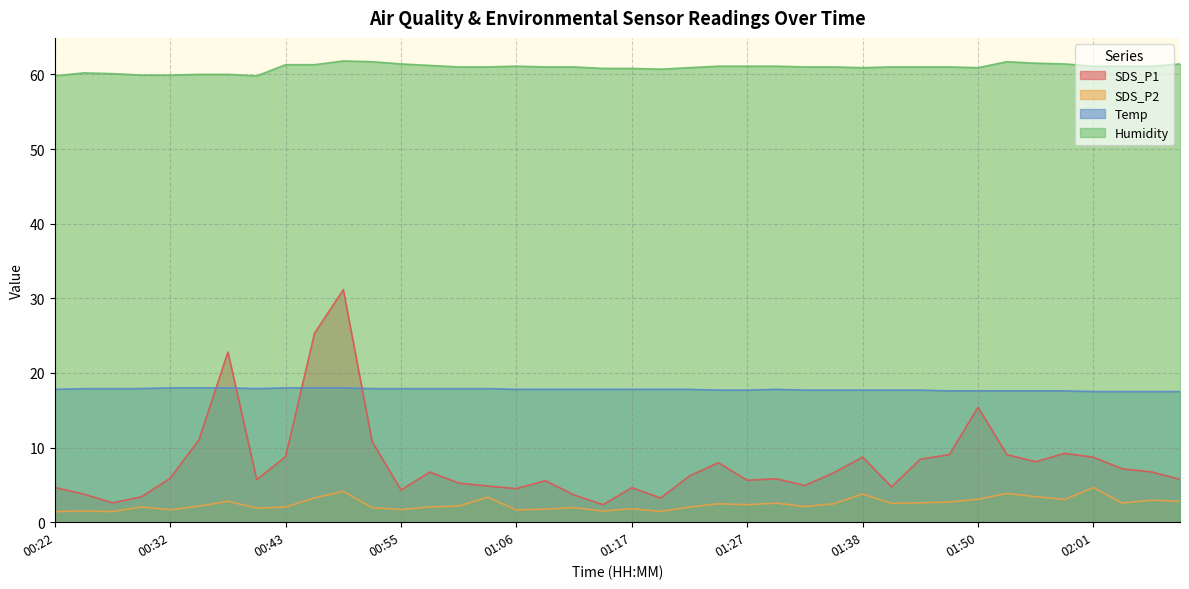

What is the difference between the maximum and minimum values in the Humidity series?

2.0